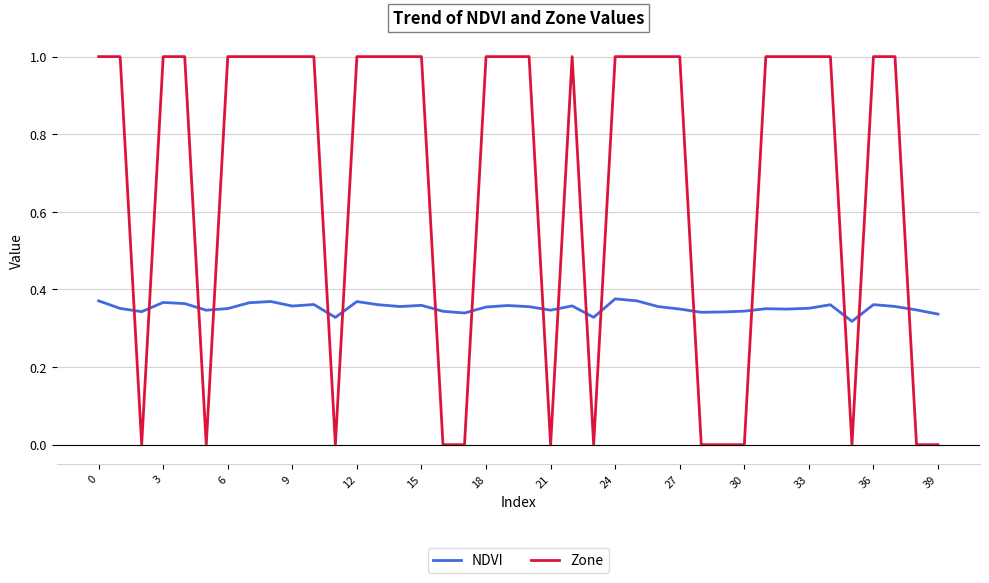

What is the sum of all NDVI values?

14.1